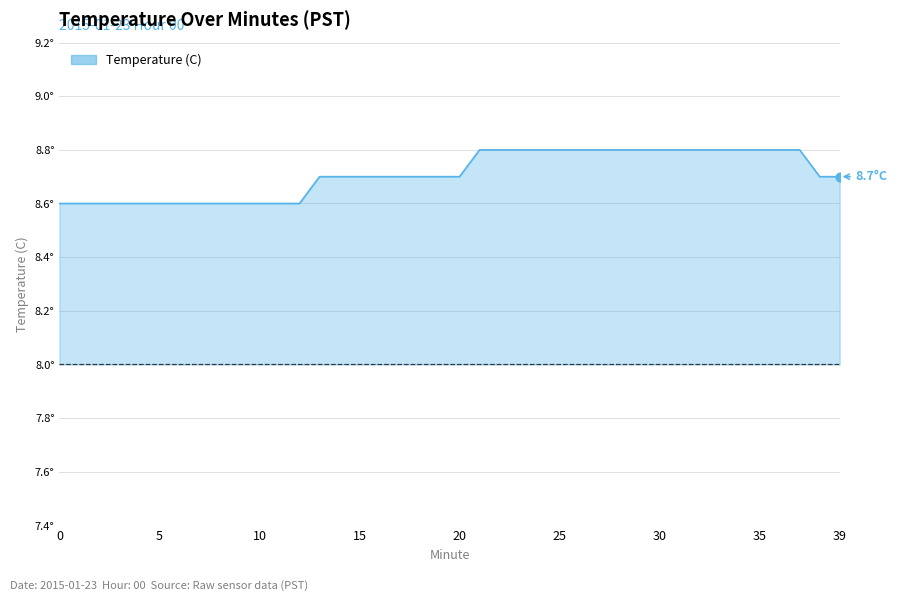

What is the ratio of the value at 6 to the value at 38?

1.0